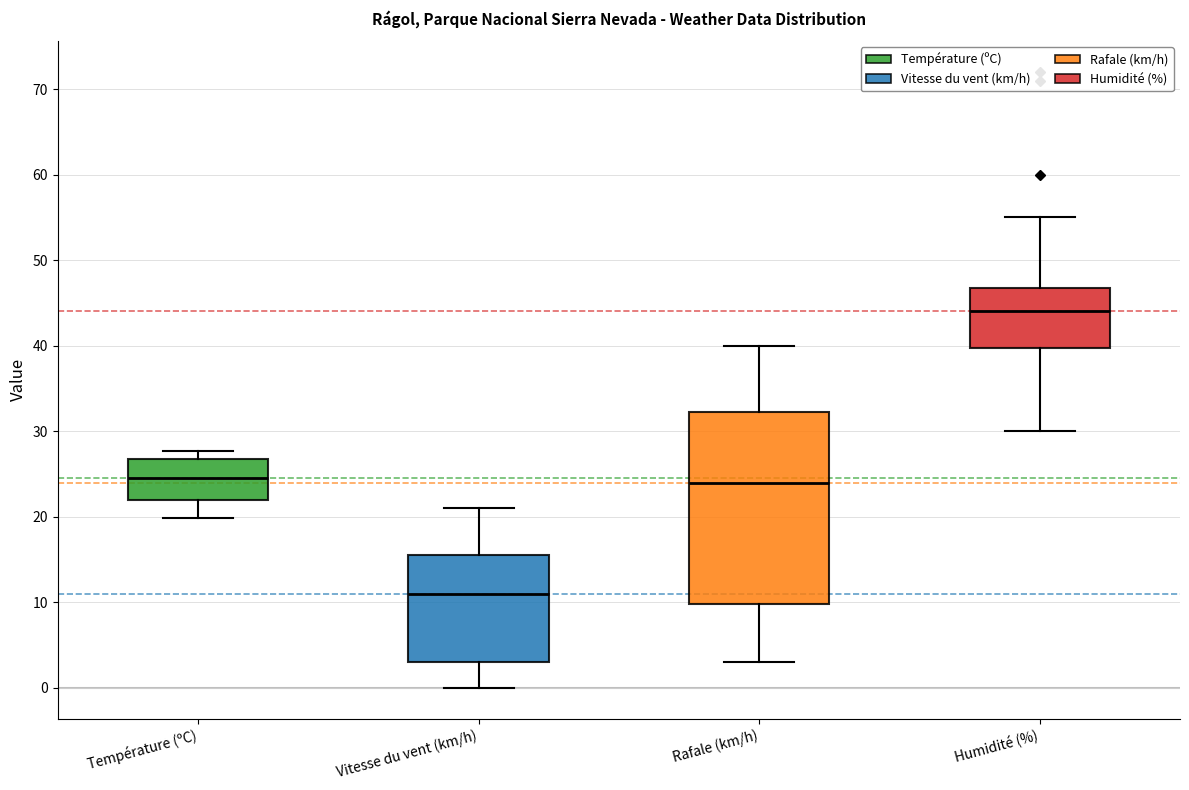

Reading left to right, transcribe this box plot: for each box, give where its median line is, the range the box spans, and where its two whiskers end, as read against the y-axis. The values are not printed on the chart, so give them approximately, as read against the axis.

Température (ºC): median 25, box 22 to 27, whiskers 20 to 28
Vitesse du vent (km/h): median 11, box 3 to 16, whiskers 0 to 21
Rafale (km/h): median 24, box 10 to 32, whiskers 3 to 40
Humidité (%): median 44, box 40 to 47, whiskers 30 to 55